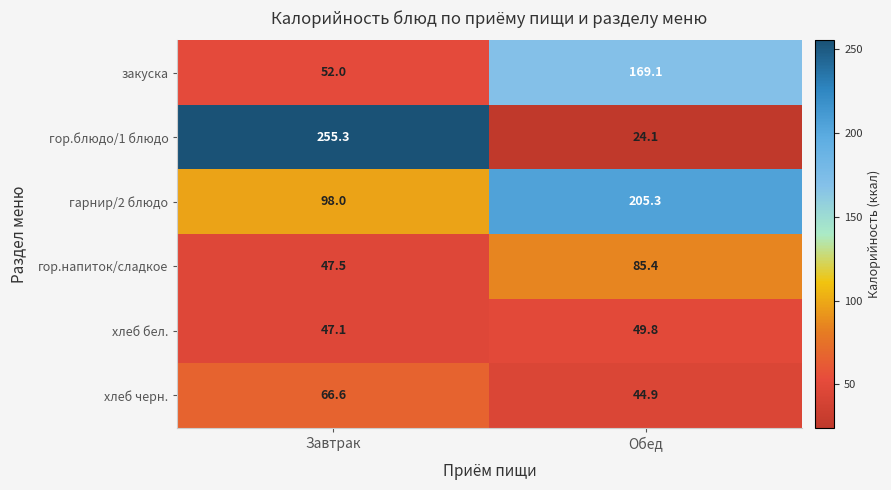

At Завтрак, list the series in order from smallest to largest.

хлеб бел., гор.напиток/сладкое, закуска, хлеб черн., гарнир/2 блюдо, гор.блюдо/1 блюдо